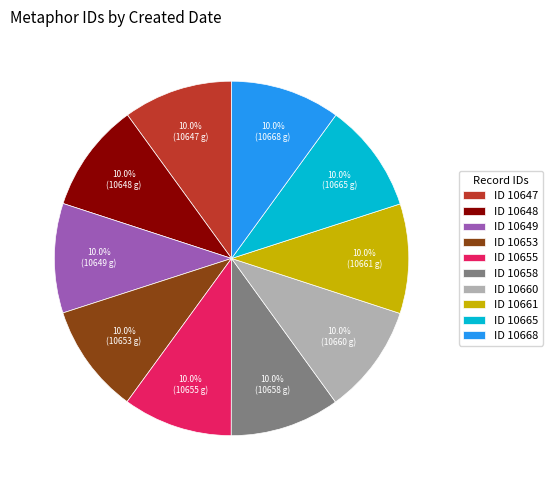

How many segments does this pie chart have?

10